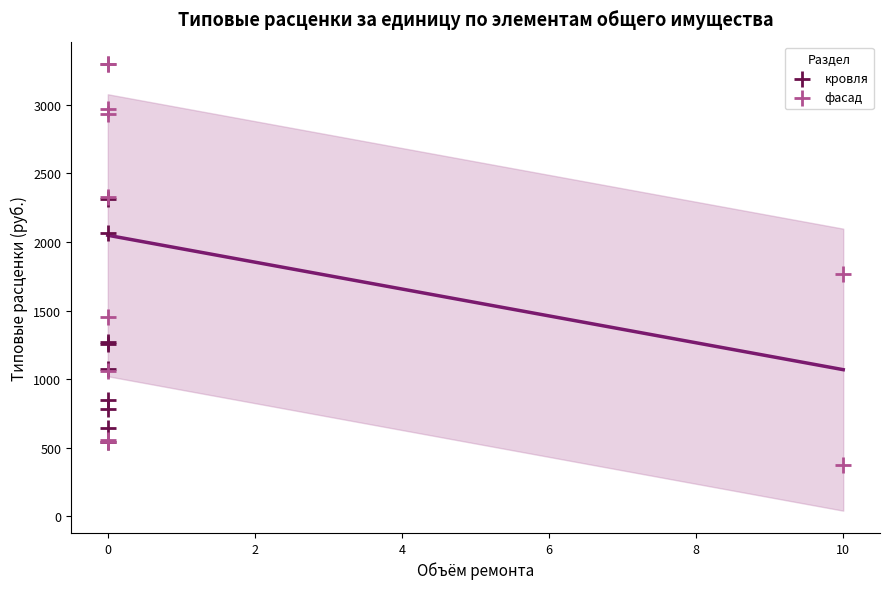

Which series reaches the maximum Y coordinate?

фасад